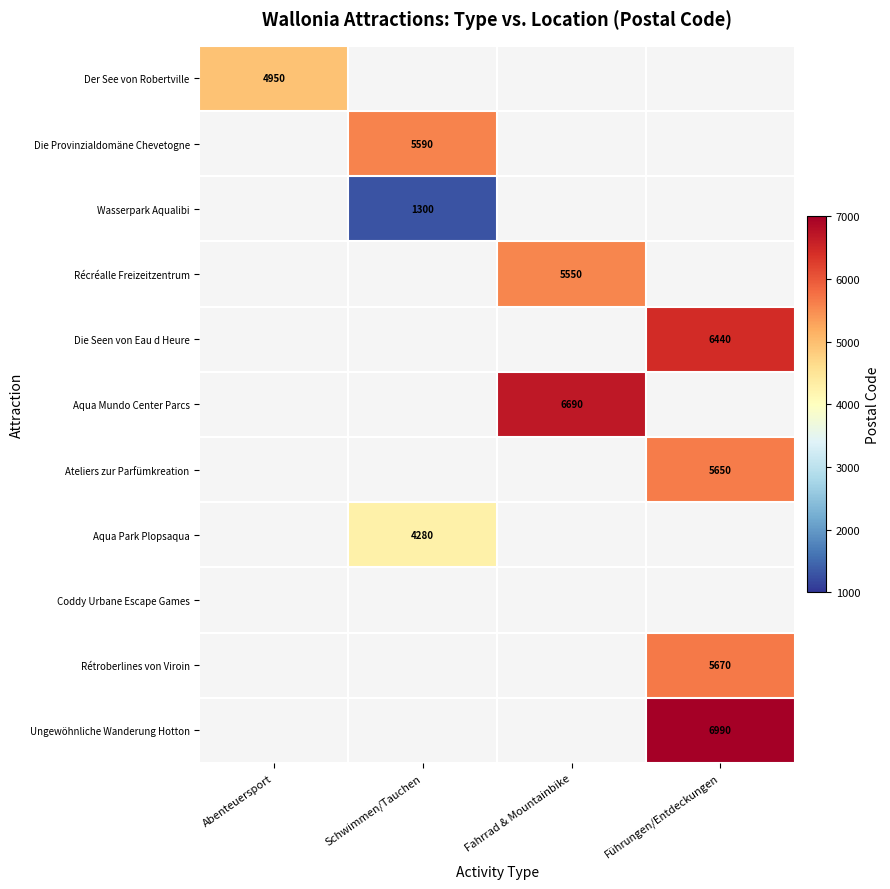

True or false: Ungewöhnliche Wanderung Hotton has a value of 6990.0 at Führungen/Entdeckungen.

True